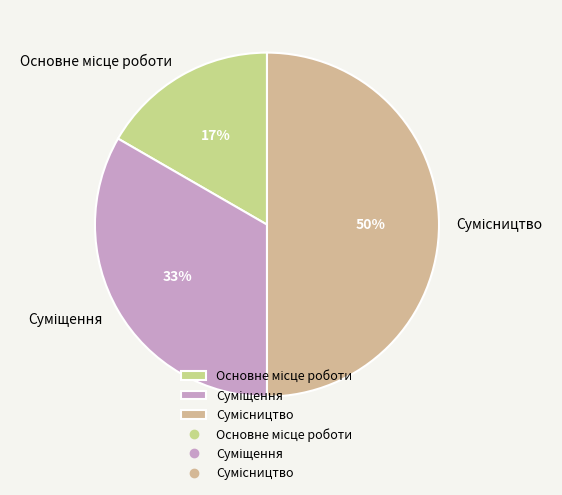

To the nearest percent, what is the average slice percentage?

33%